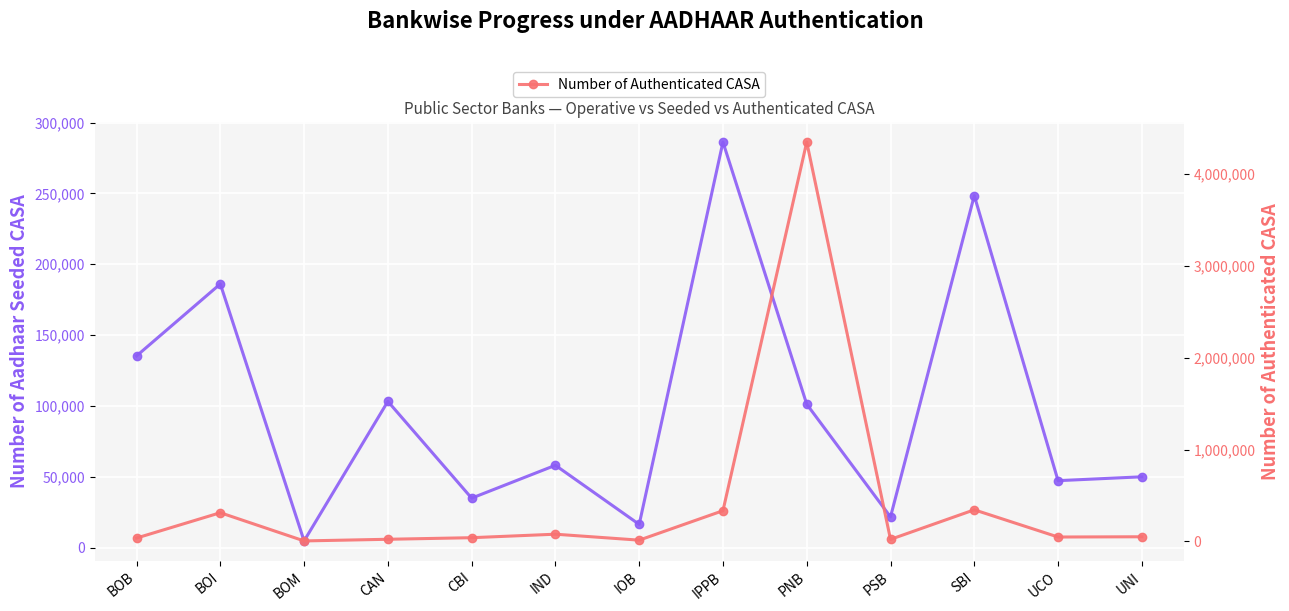

At which category does Number of Aadhaar seeded CASA reach its first local valley?

BOM